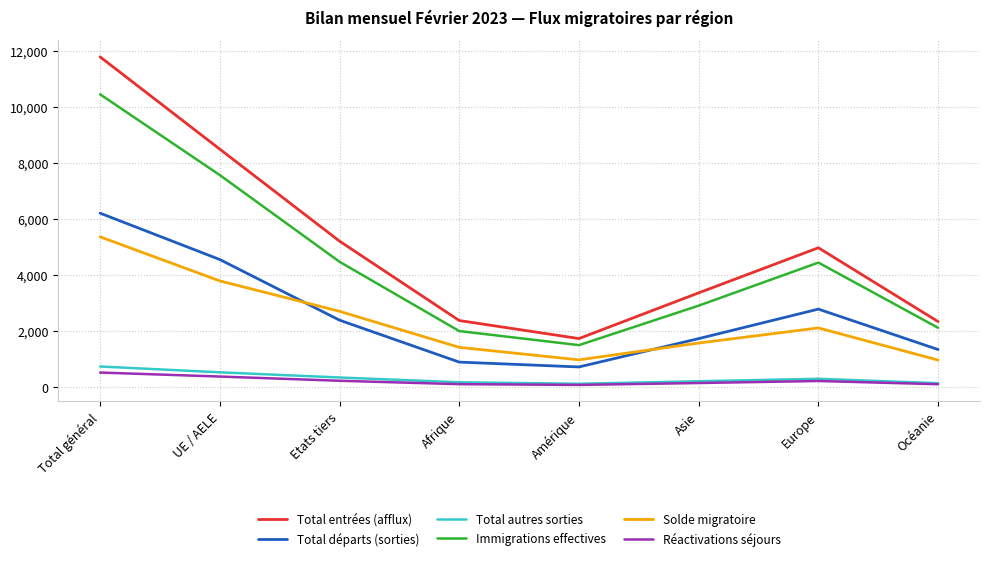

Which series has the widest spread of values?

Total entrées (afflux)